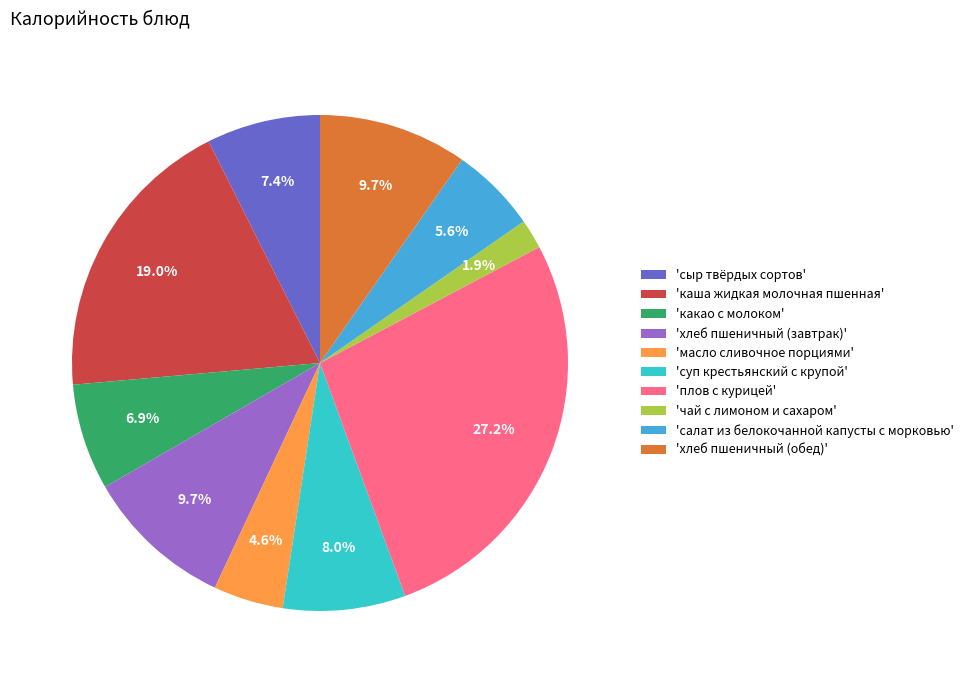

Which category has the biggest portion of the pie?

'плов с курицей'